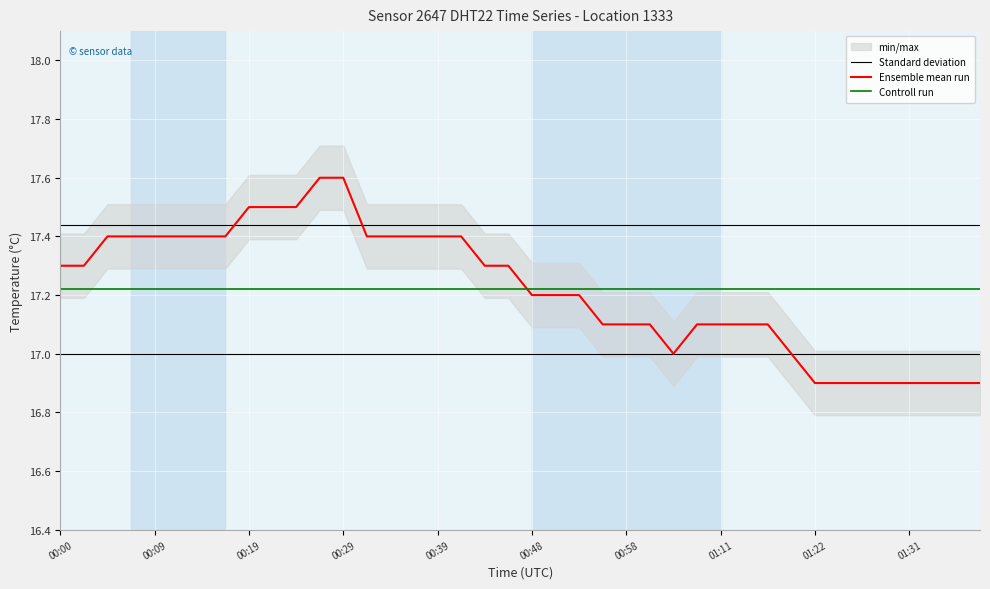

Is it true that Ensemble mean run equals 8.3 at 01:22?

False